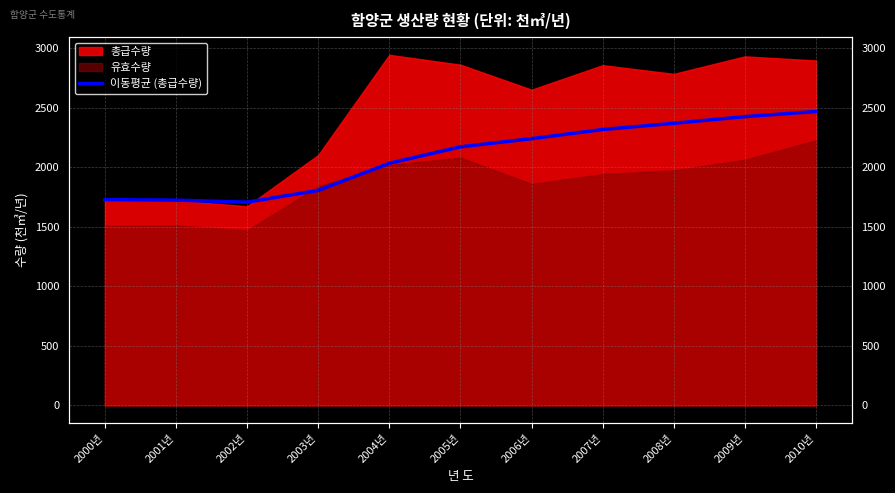

What position from the left is 2006년?

7